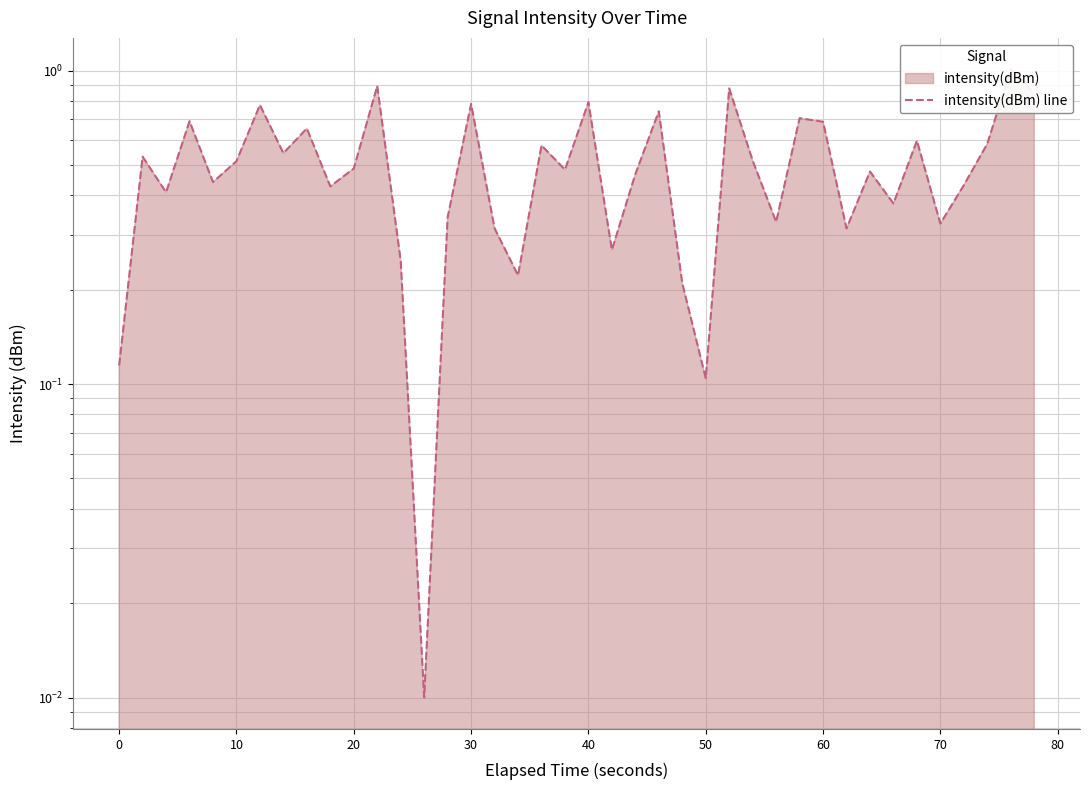

What is the sum of all values?

20.1